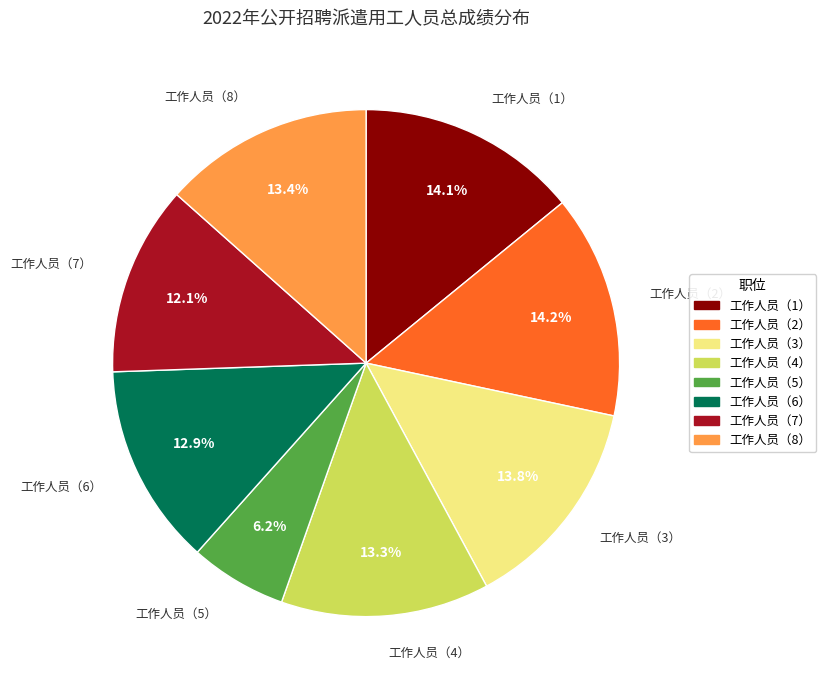

What percentage is the 工作人员（6） slice, to the nearest percent?

13%